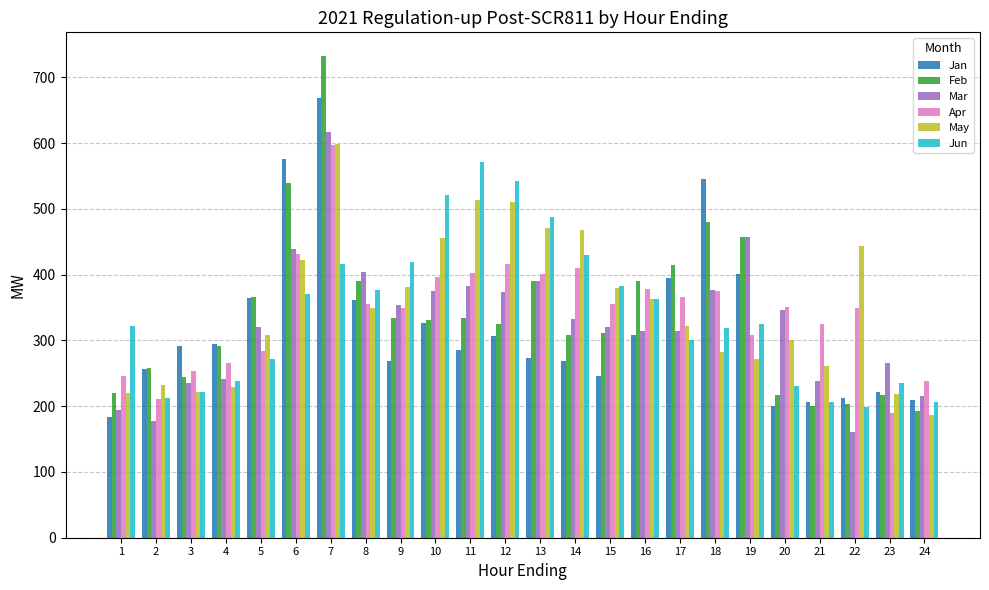

What is the total value across all series at 11?

2489.3